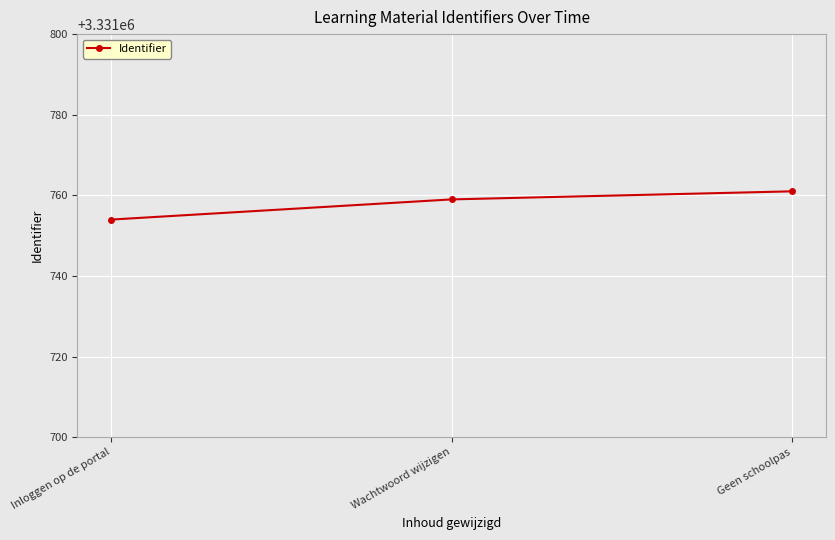

How many values are between 3331754 and 3331761?

3